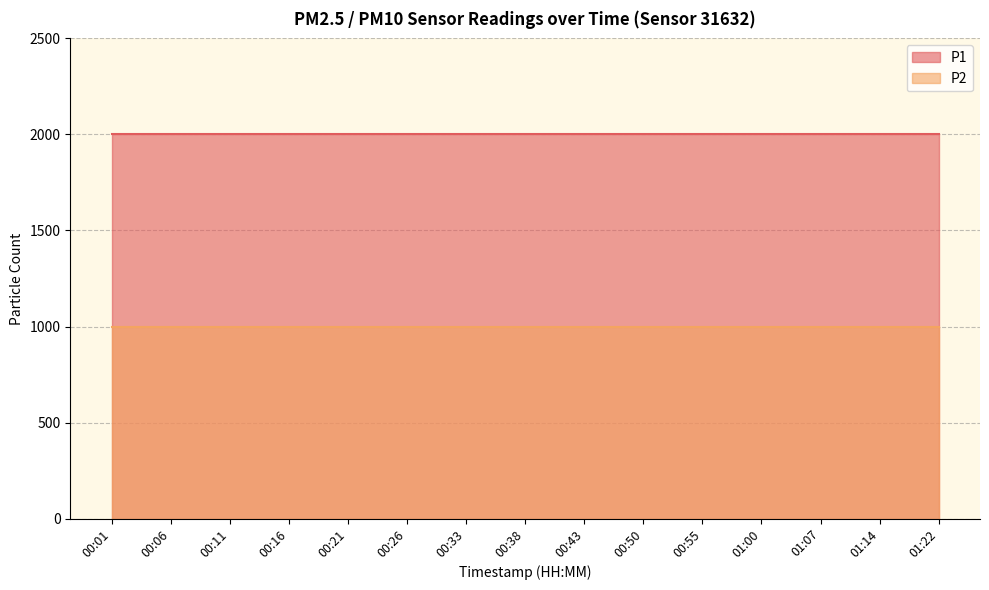

List the series in order of their overall mean, lowest first.

P2, P1